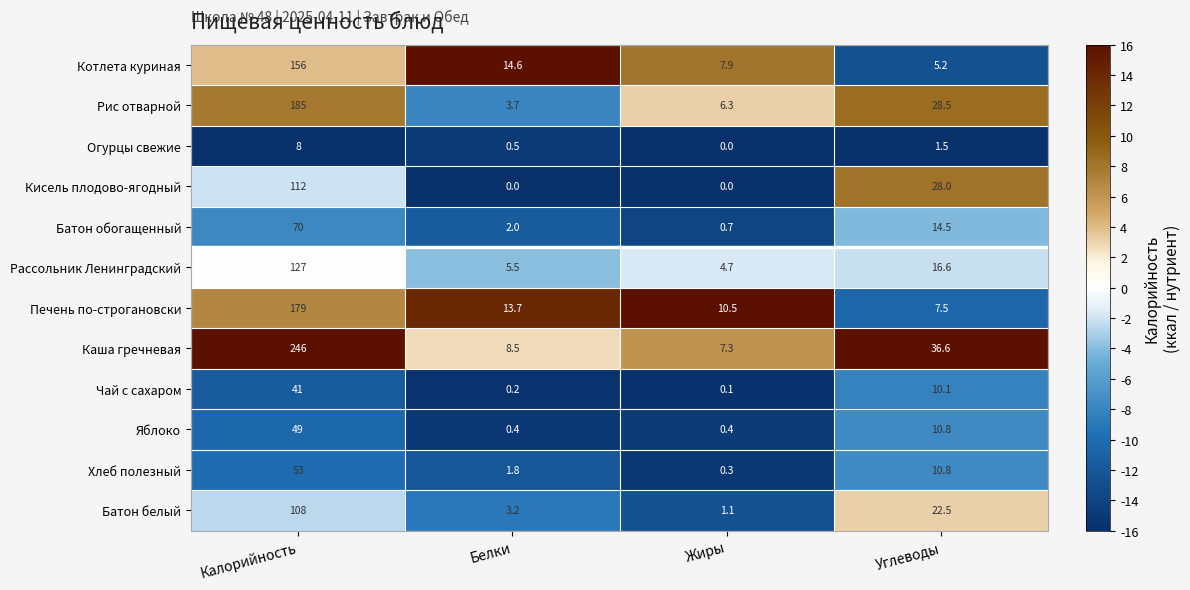

Which series has the largest total across all categories?

Каша гречневая